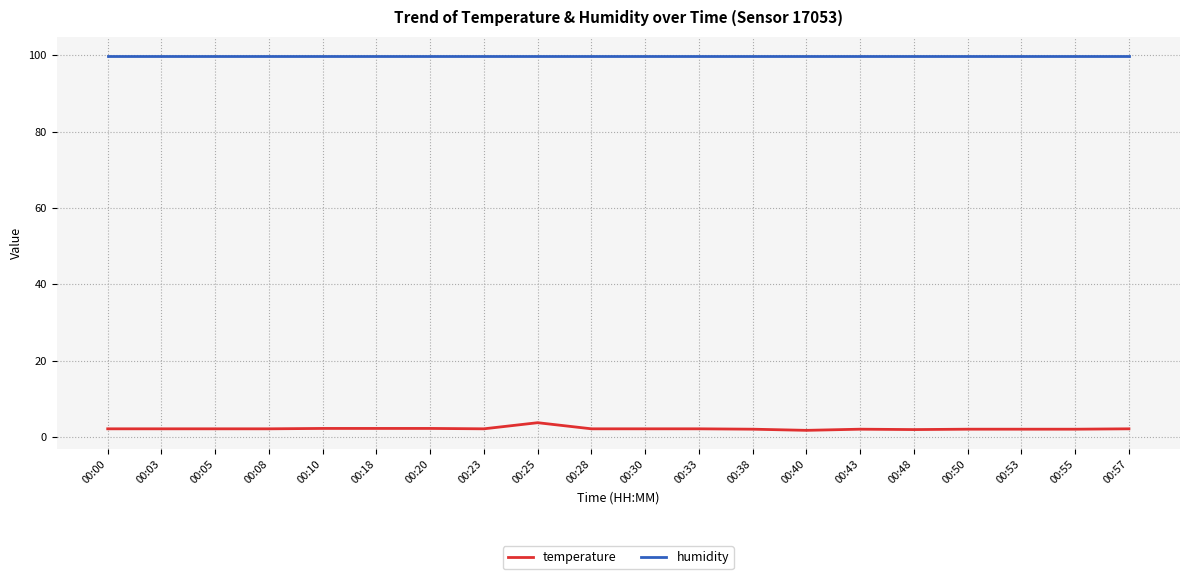

What are all the series names shown in the legend?

temperature, humidity